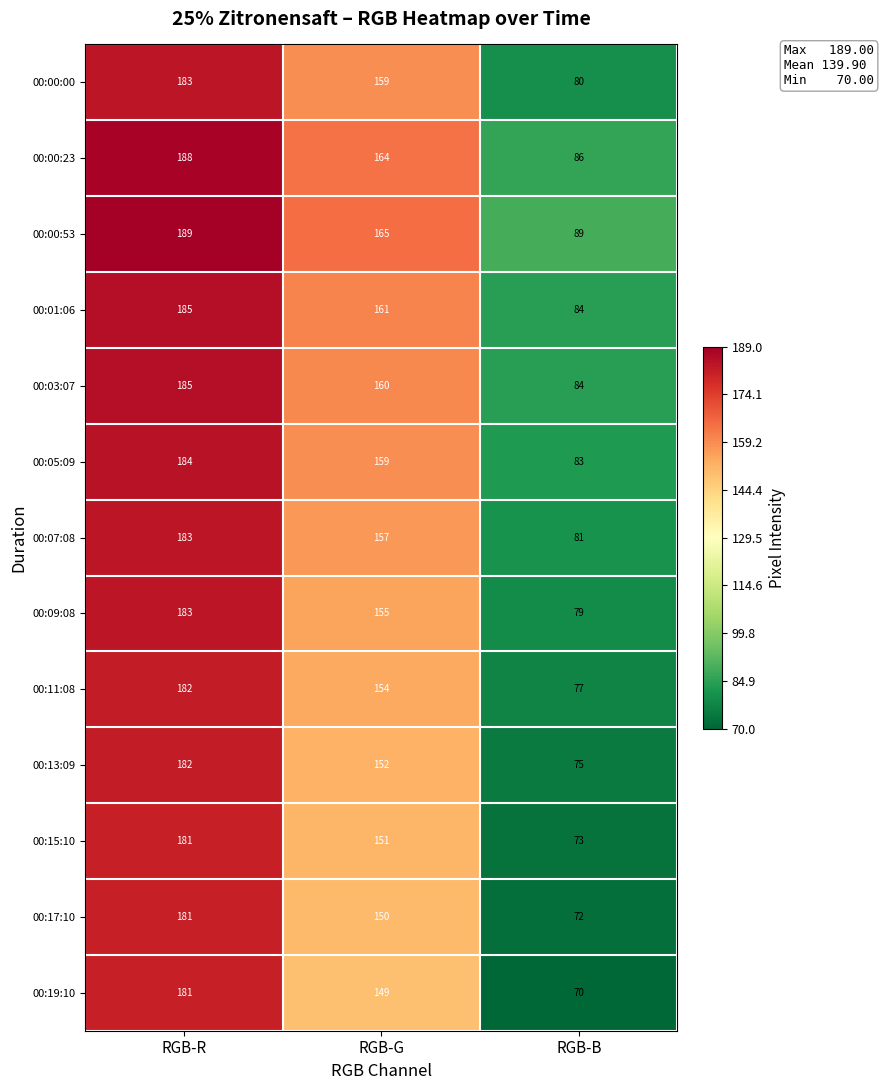

List the labels in order of 00:15:10 value, largest first.

RGB-R, RGB-G, RGB-B